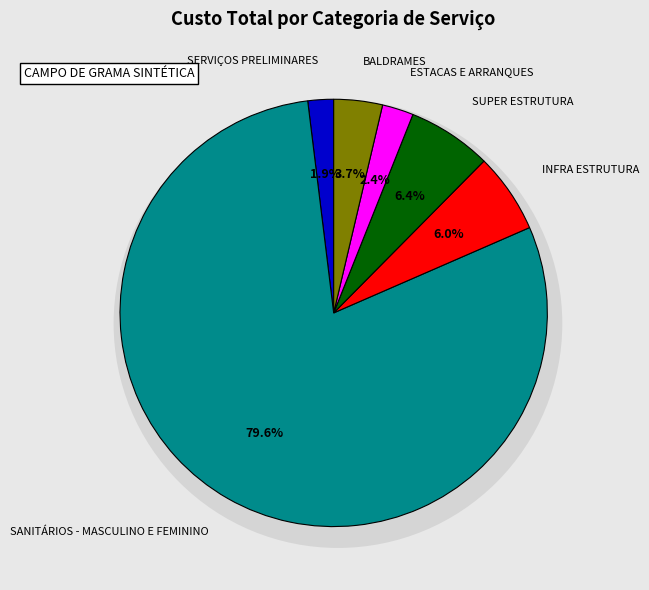

Rank the categories by value from highest to lowest.

SANITÁRIOS - MASCULINO E FEMININO, SUPER ESTRUTURA, INFRA ESTRUTURA, BALDRAMES, ESTACAS E ARRANQUES, SERVIÇOS PRELIMINARES